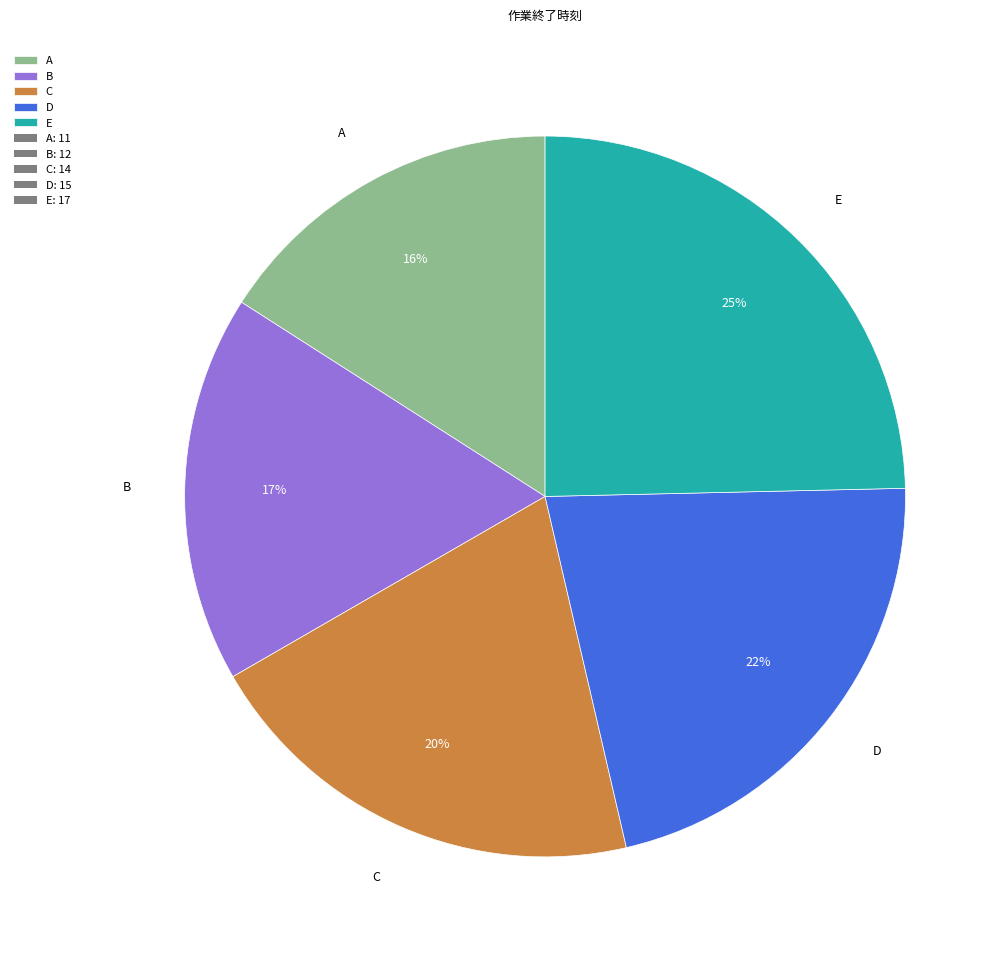

Does B account for over 50% of the chart?

No